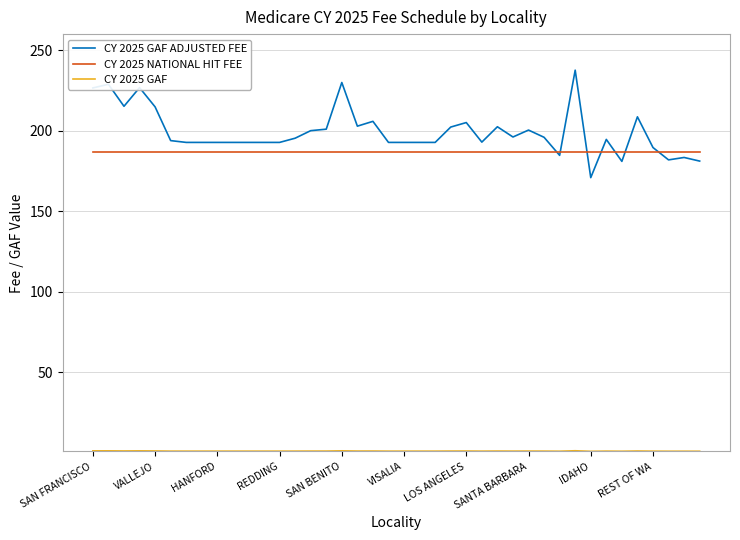

What is the greatest value displayed?

237.6